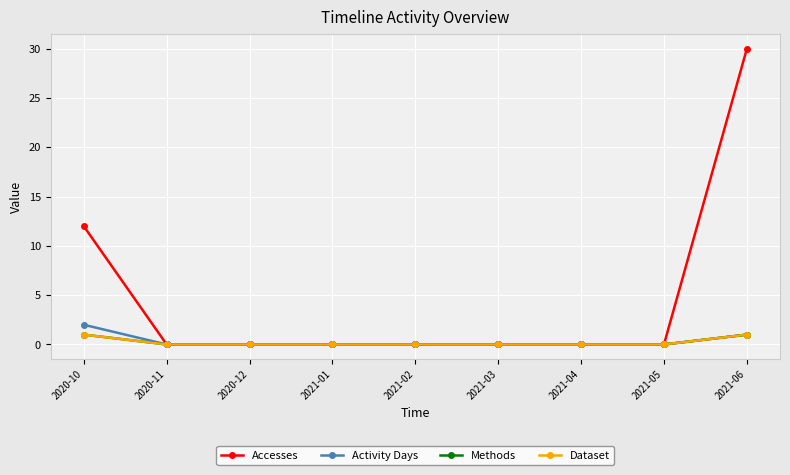

Does the chart have visible grid lines?

Yes